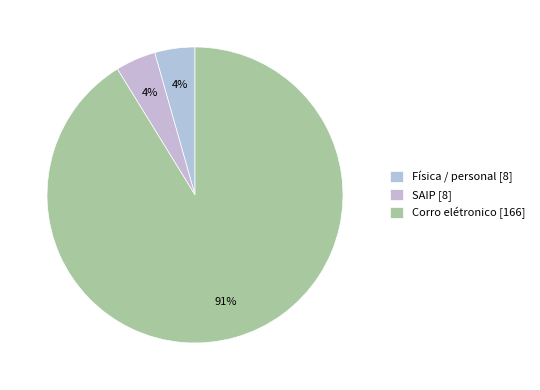

To the nearest percent, what is the combined percentage of Física / personal and SAIP?

9%